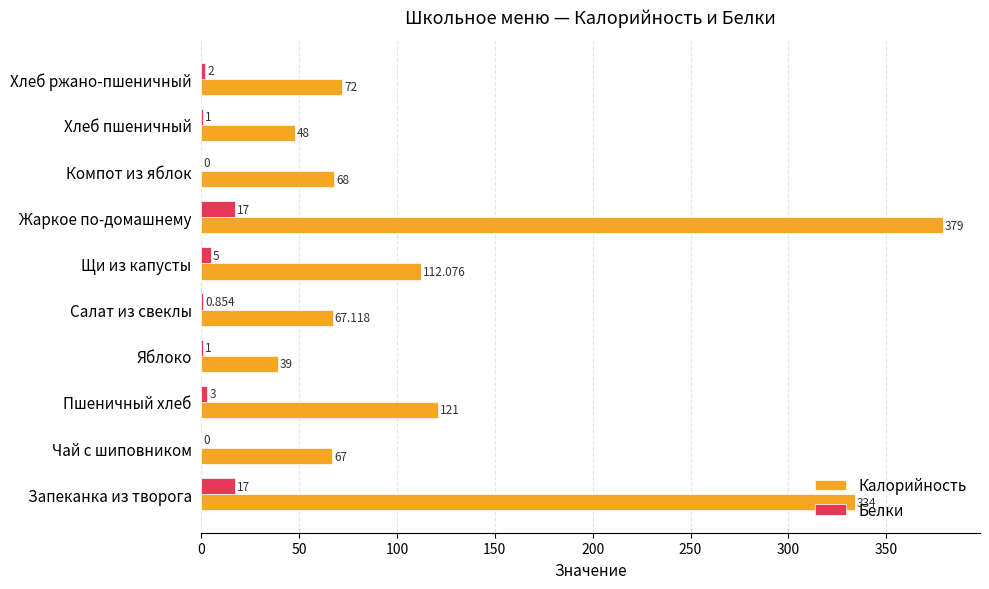

Is the value of Белки at Хлеб ржано-пшеничный greater than the value of Калорийность at Компот из яблок?

No